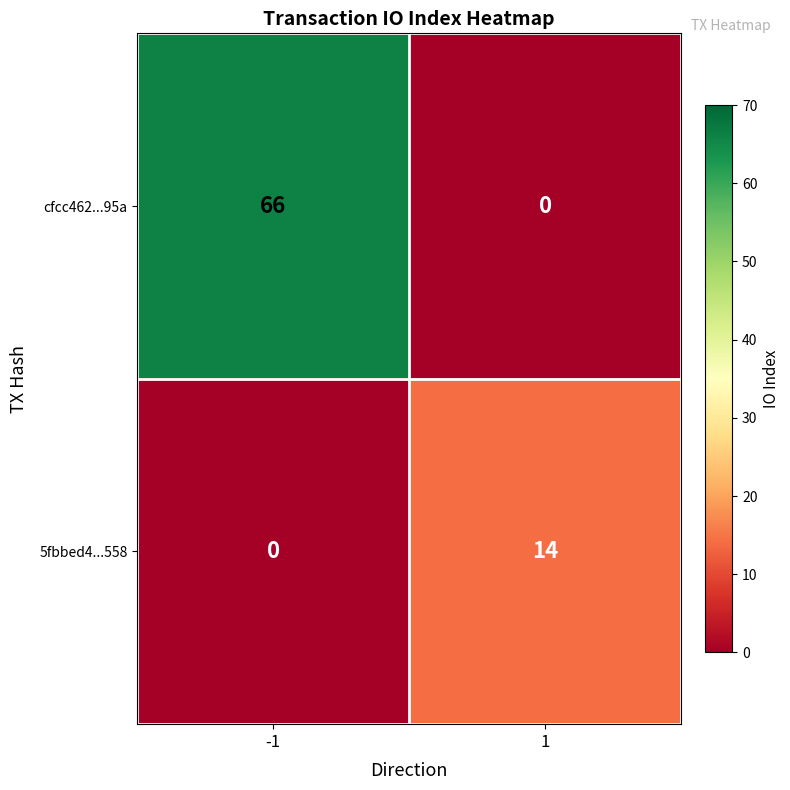

How many data points in cfcc462...95a are less than 66?

1